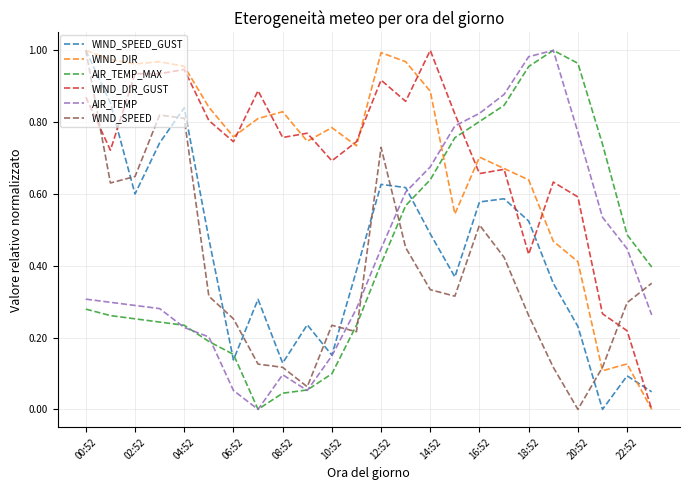

How many intersections are there between WIND_DIR_GUST and AIR_TEMP_MAX?

1